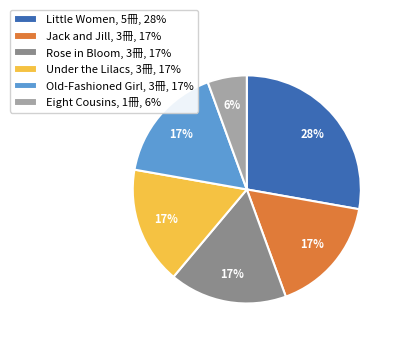

Count the number of slices in the pie.

6